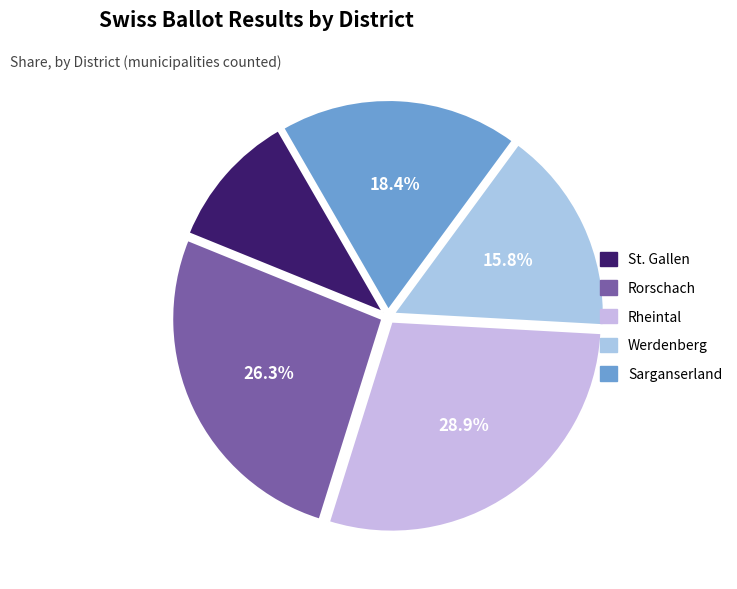

Does Sarganserland represent more than half of the total?

No